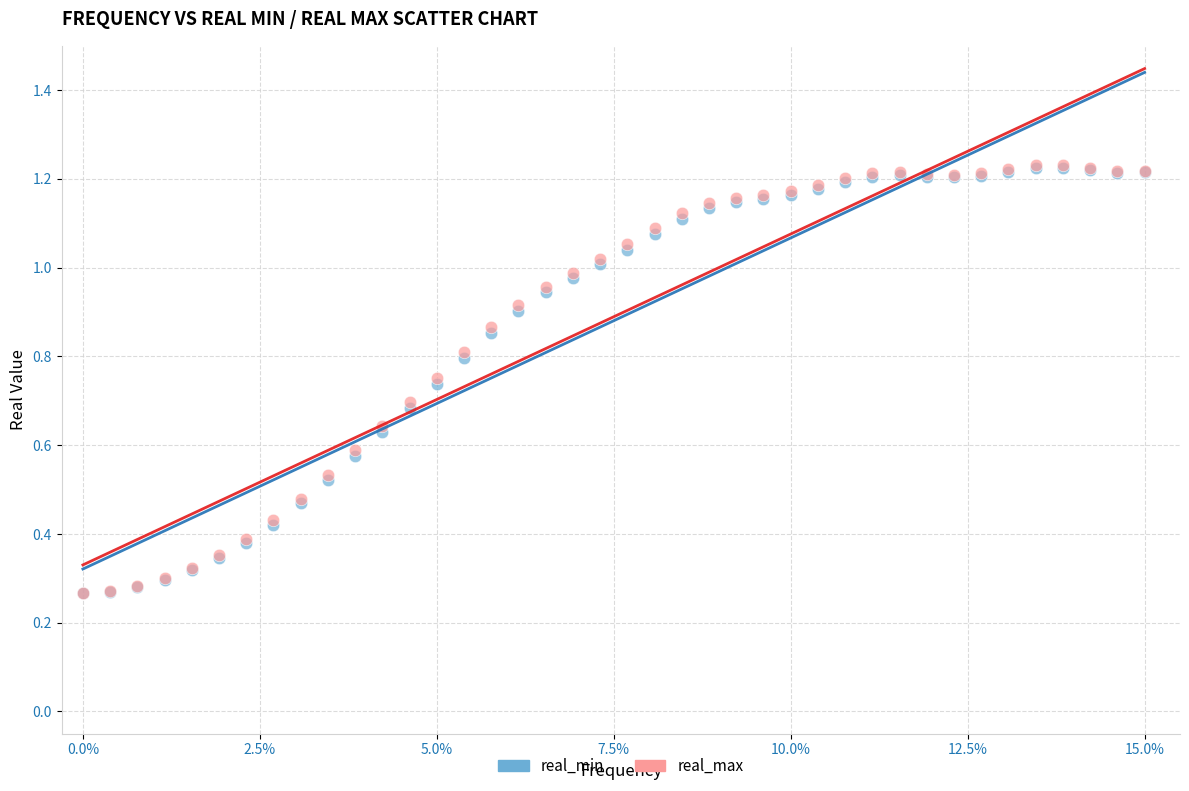

What are all the series names shown in the legend?

real_min, real_max